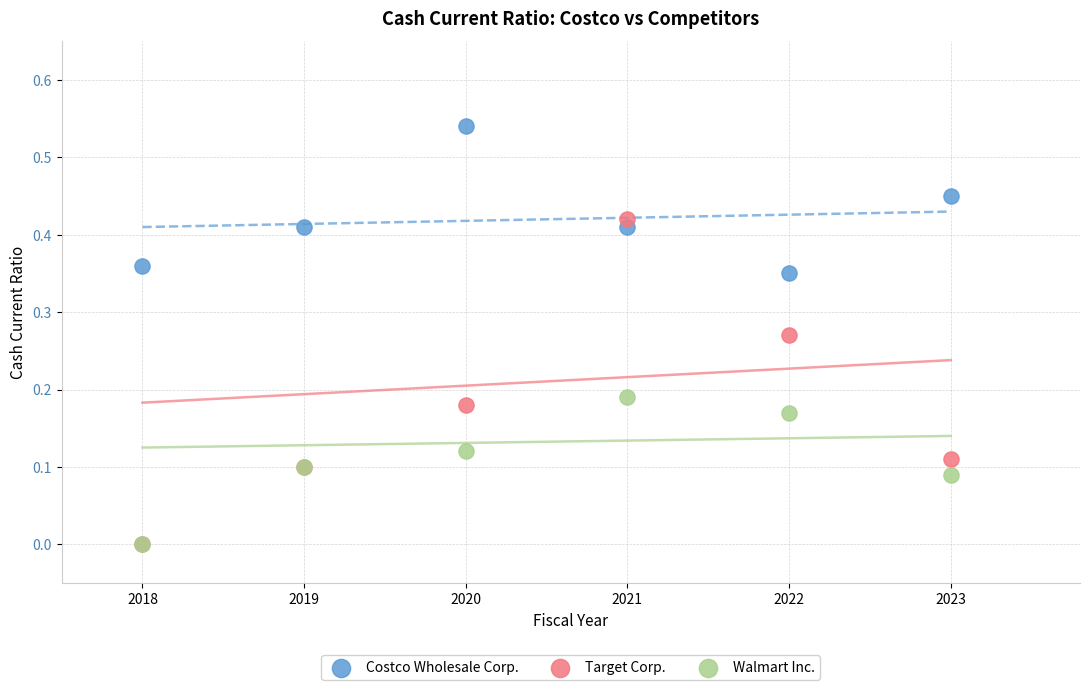

Which series has the widest spread of Y values?

Target Corp.